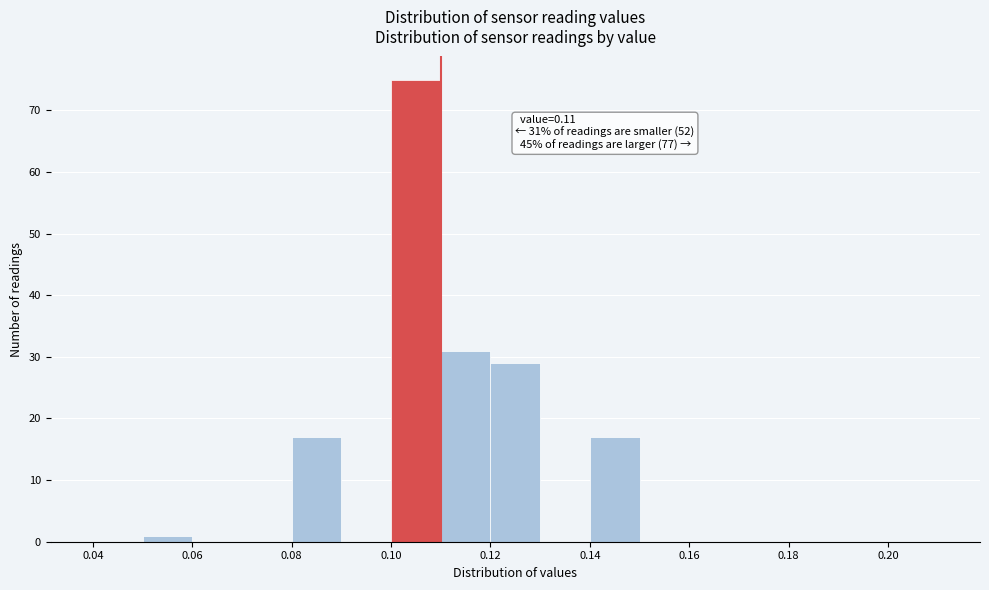

Over which range of the x-axis is the bar tallest?

0.10 to 0.11